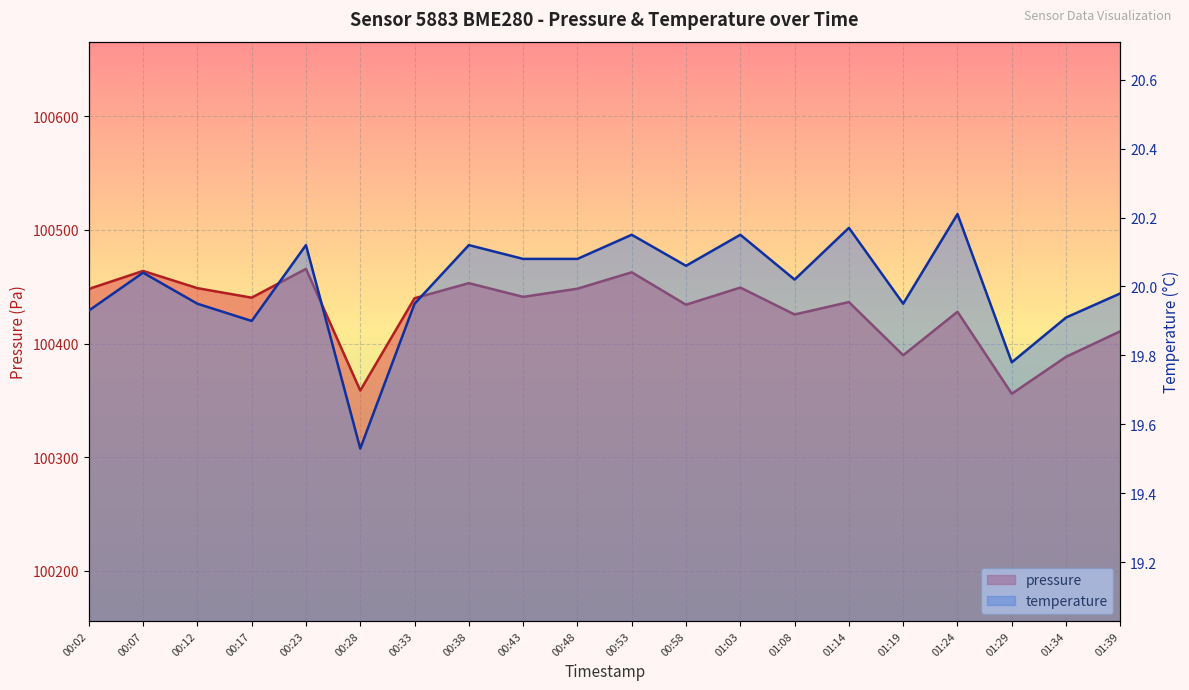

True or false: pressure and temperature cross at least once.

False